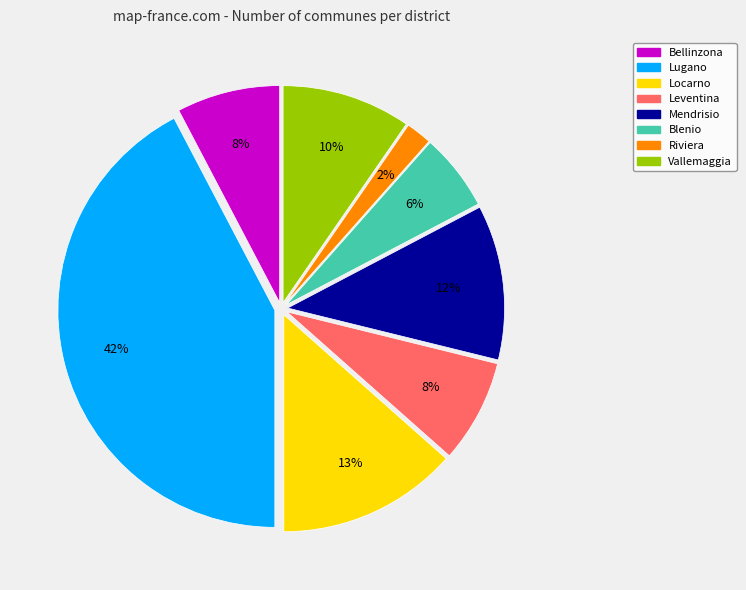

Is there a majority slice in this chart?

No